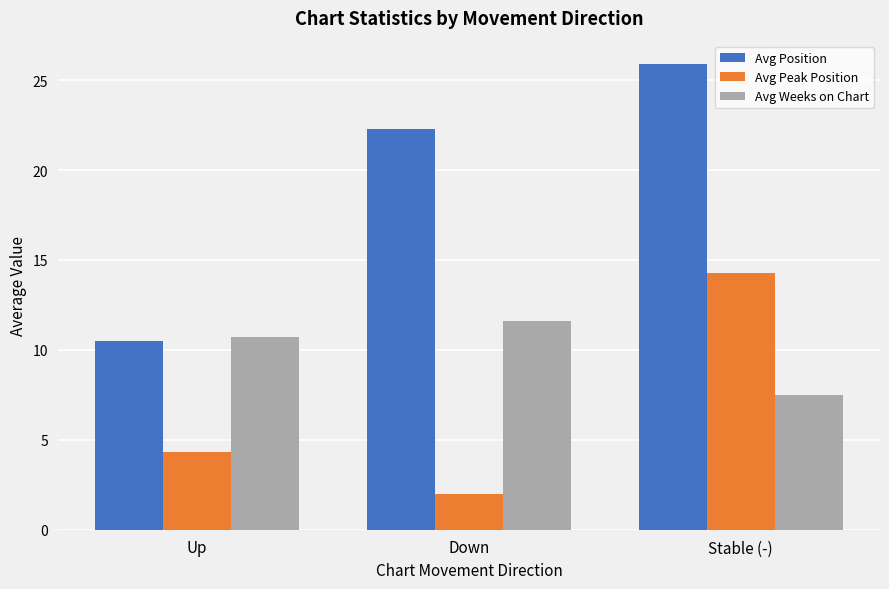

What is the spread (max minus min) of values at Stable (-)?

18.4